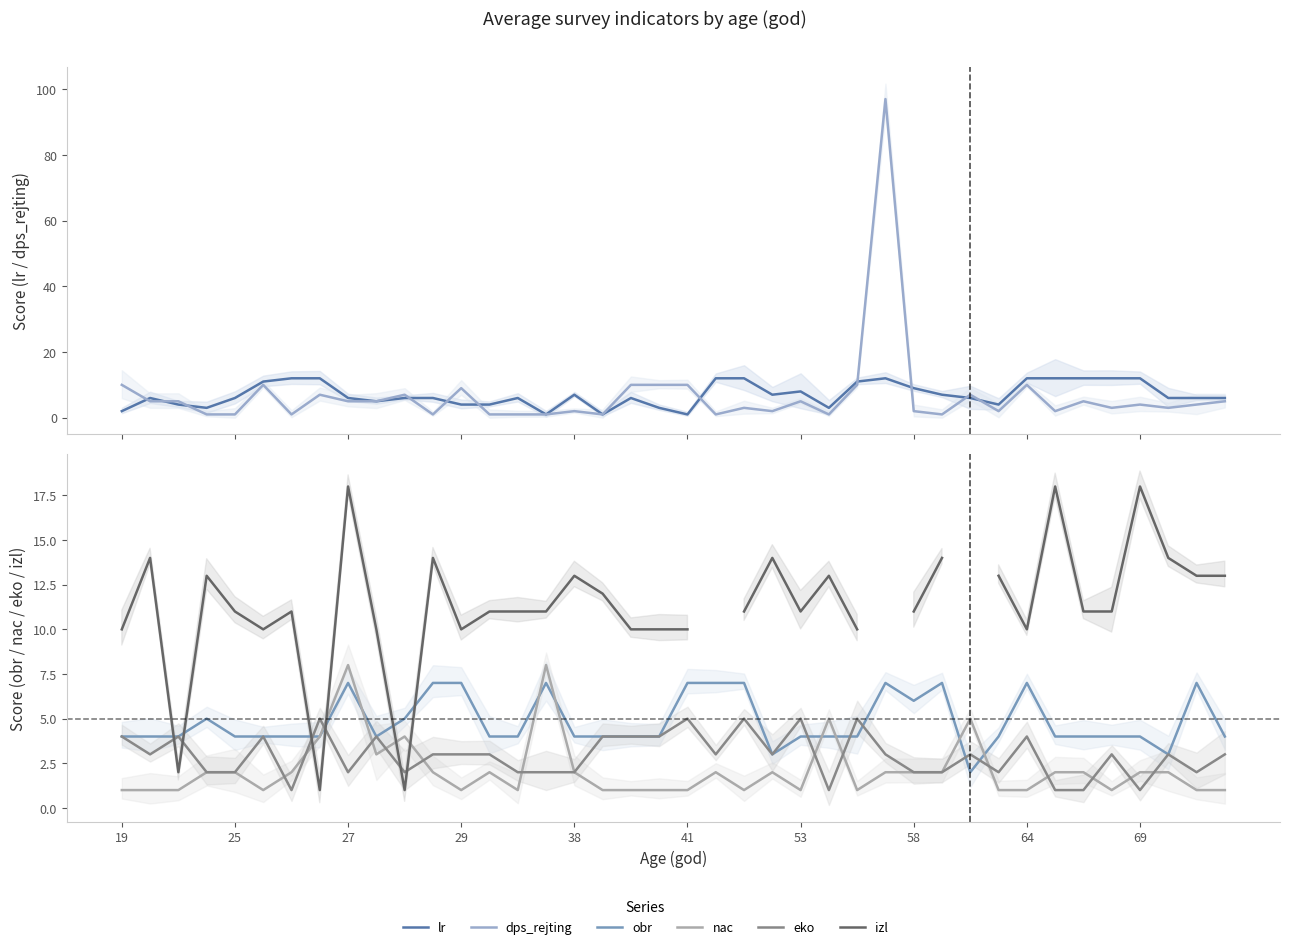

What is the total value across all series at 34?

35.0